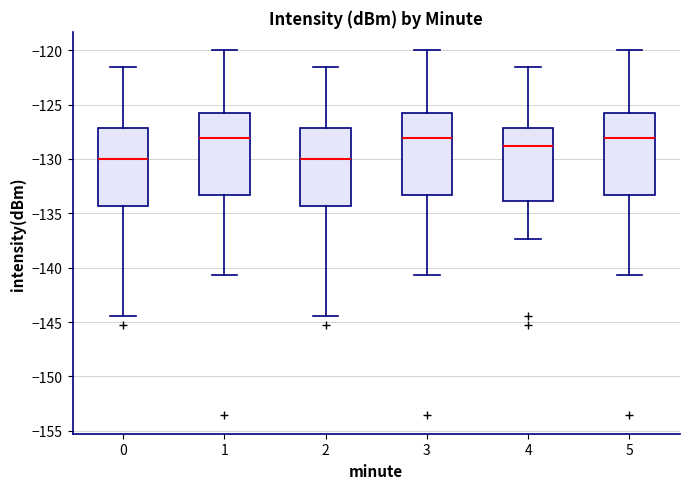

Where does the upper whisker of the box at x = 0 end on the y-axis? The values are not printed on the chart, so give them approximately, as read against the axis.

-121.5